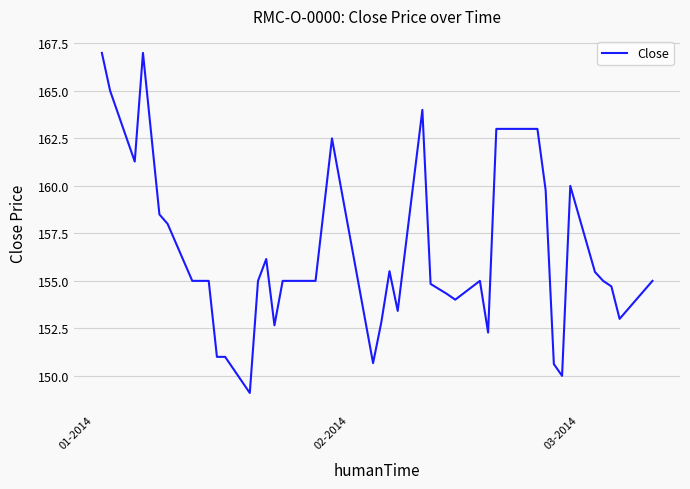

What is the difference between the maximum and minimum values?

17.9